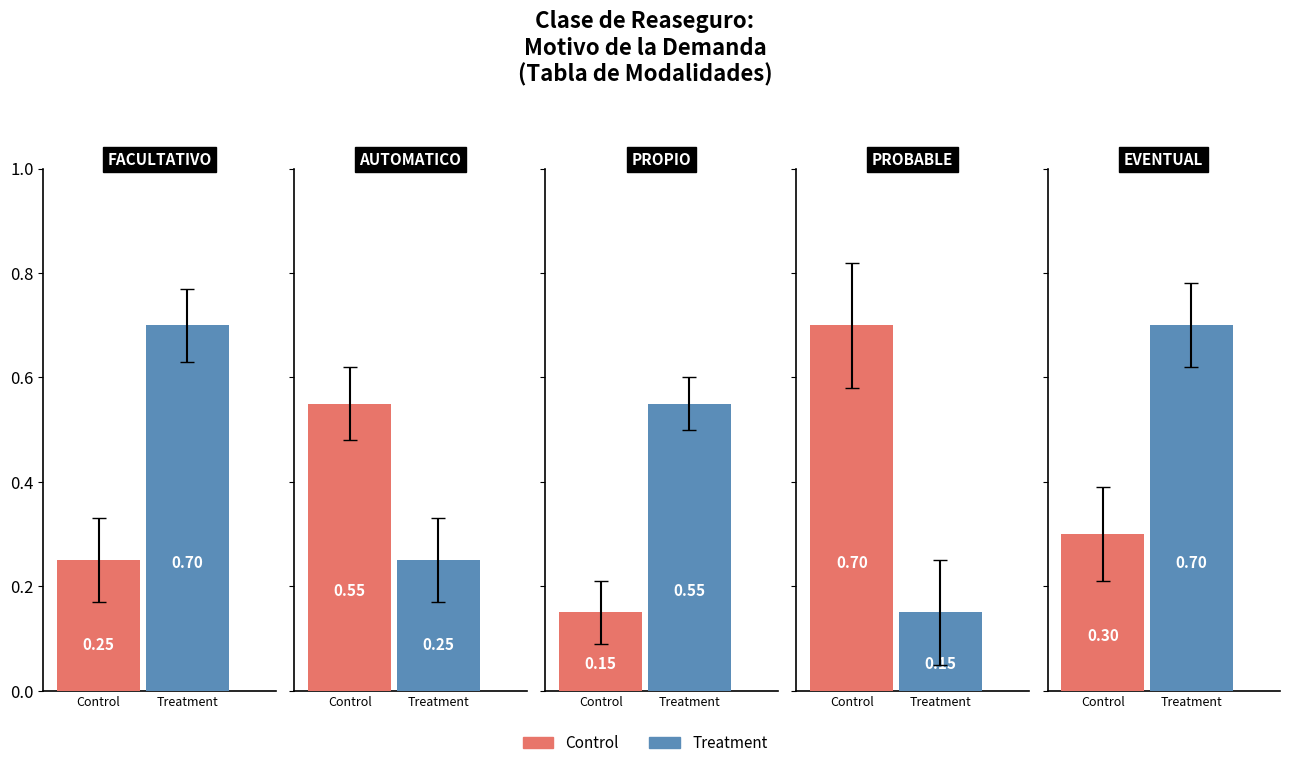

The value of Control at AUTOMATICO is 0.6. True or false?

True